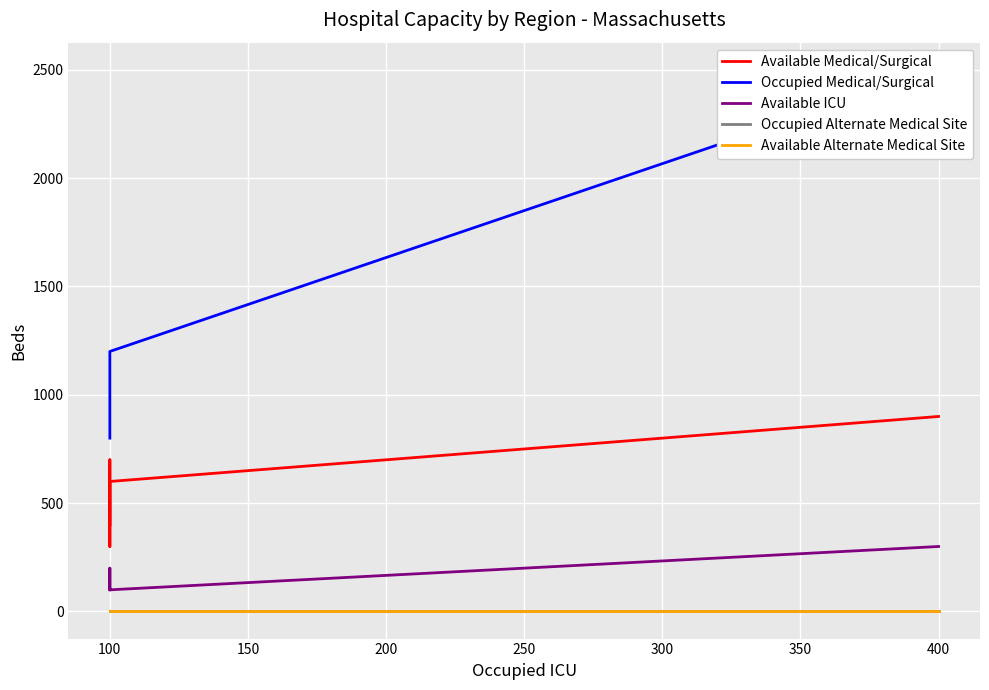

True or false: Available ICU and Available Medical/Surgical intersect in this chart.

False